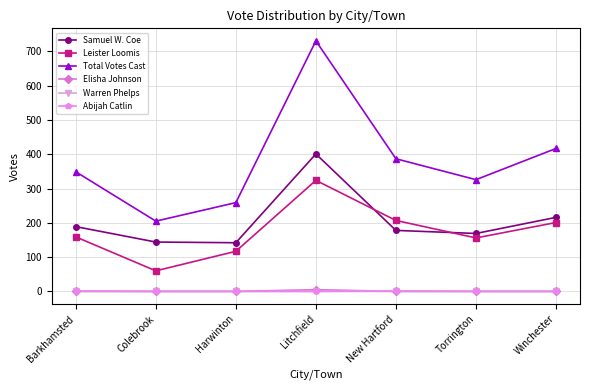

What is the maximum value for Total Votes Cast?

731